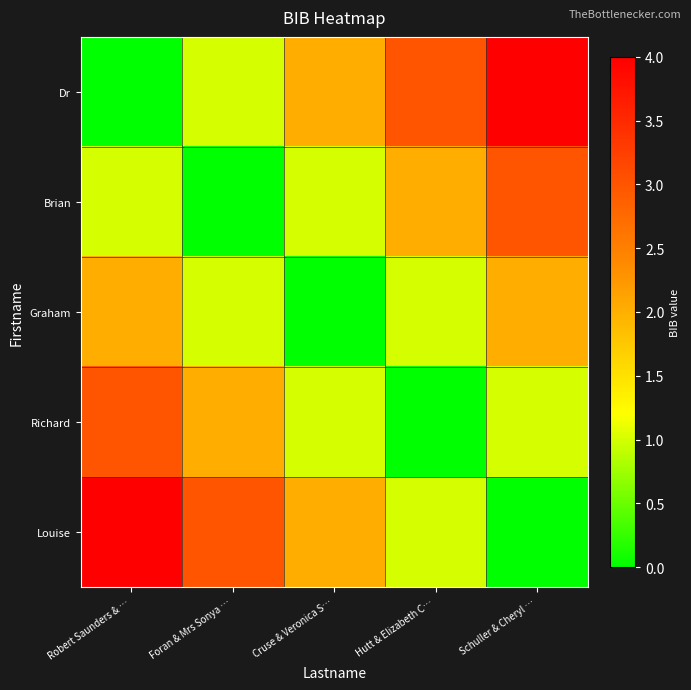

Which series changed the most between Robert Saunders & … and Cruse & Veronica S…?

Dr